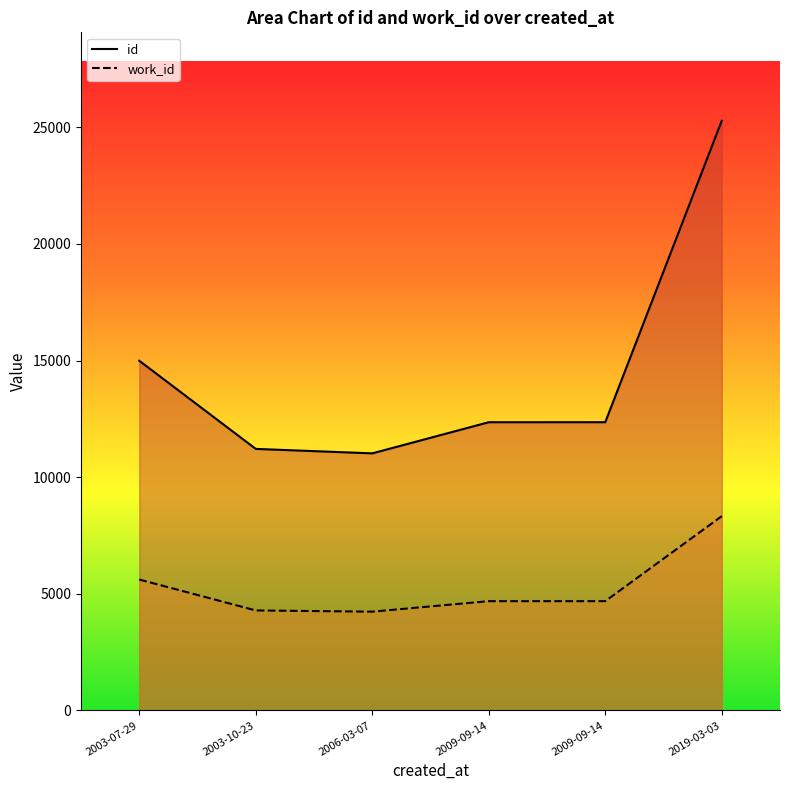

Is the value of id at 2009-09-14 greater than the value of work_id at 2009-09-14?

Yes